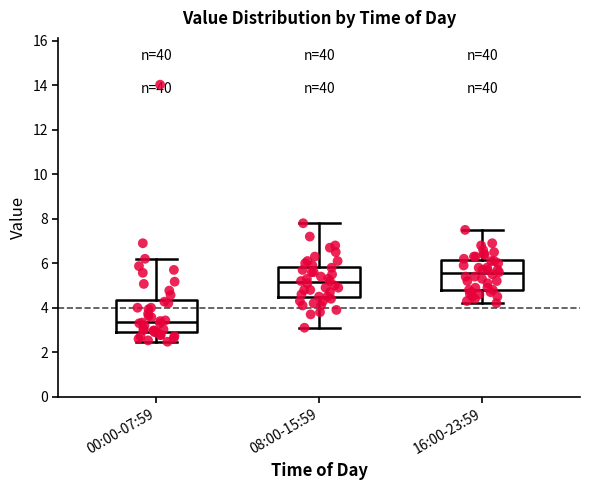

Where does the lower whisker of the box for 08:00-15:59 end on the y-axis? The values are not printed on the chart, so give them approximately, as read against the axis.

3.2